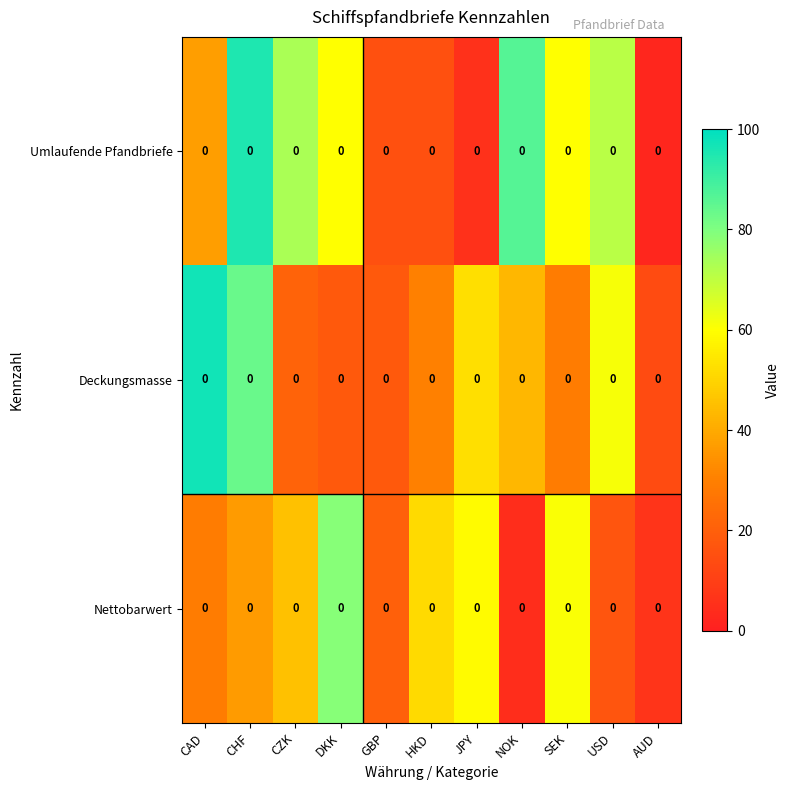

Reading left to right, extract all data points from this chart.

Umlaufende Pfandbriefe: CAD=0.0	CHF=0.0	CZK=0.0	DKK=0.0	GBP=0.0	HKD=0.0	JPY=0.0	NOK=0.0	SEK=0.0	USD=0.0	AUD=0.0
Deckungsmasse: CAD=0.0	CHF=0.0	CZK=0.0	DKK=0.0	GBP=0.0	HKD=0.0	JPY=0.0	NOK=0.0	SEK=0.0	USD=0.0	AUD=0.0
Nettobarwert: CAD=0.0	CHF=0.0	CZK=0.0	DKK=0.0	GBP=0.0	HKD=0.0	JPY=0.0	NOK=0.0	SEK=0.0	USD=0.0	AUD=0.0